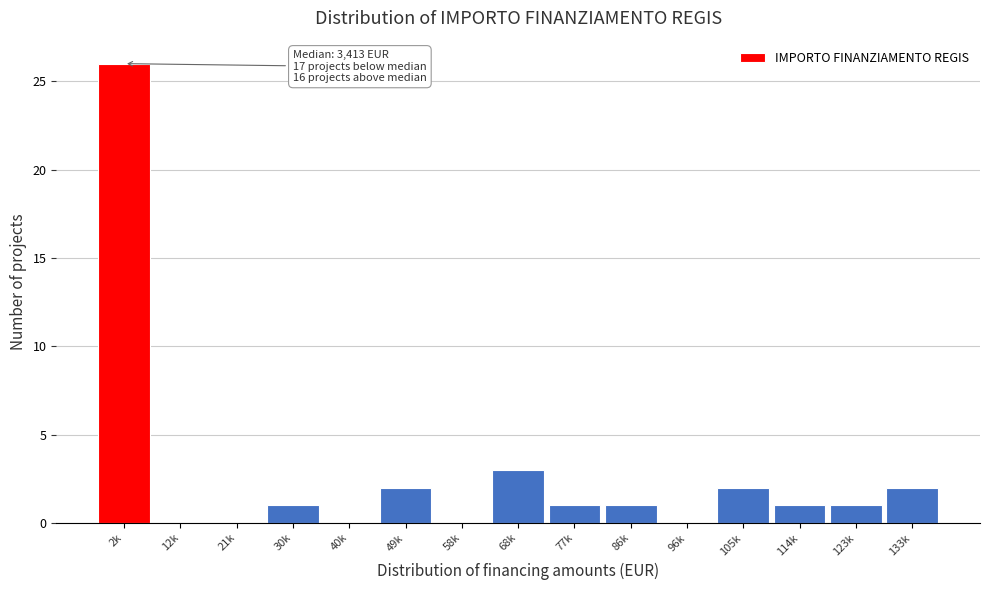

Reading right to left, extract all data points from this chart.

133k=2	123k=1	114k=1	105k=2	96k=0	86k=1	77k=1	68k=3	58k=0	49k=2	40k=0	30k=1	21k=0	12k=0	2k=26